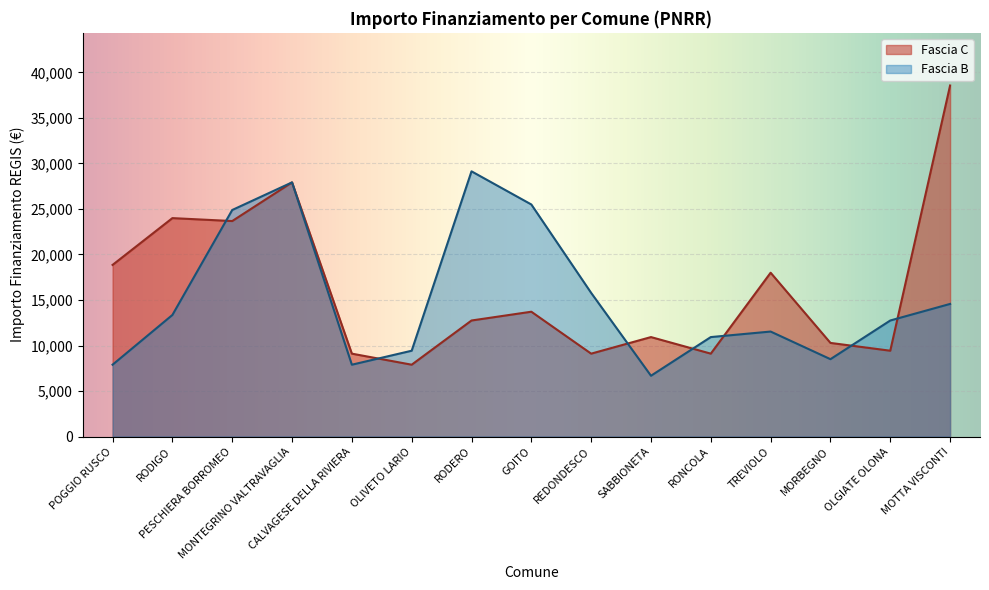

Between which two adjacent categories do Fascia B and Fascia C first intersect?

RODIGO and PESCHIERA BORROMEO